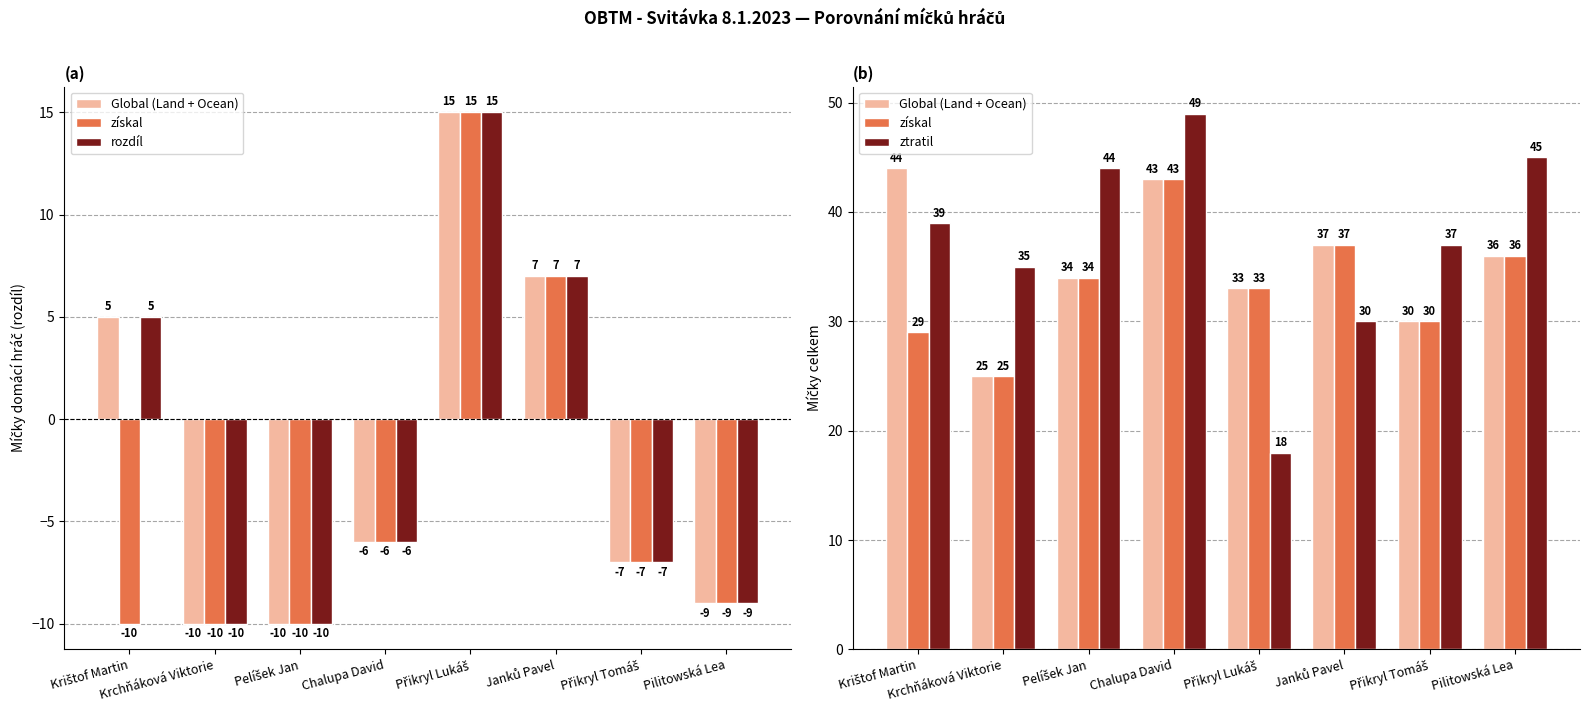

Which category has the highest value in the ztratil series?

Chalupa David